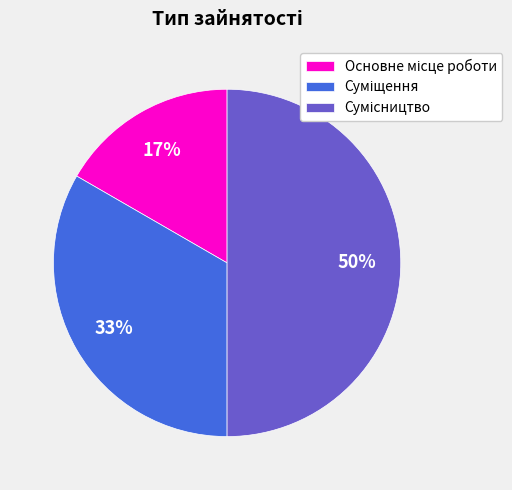

To the nearest percent, what is the difference between the largest and smallest slice percentages?

33%